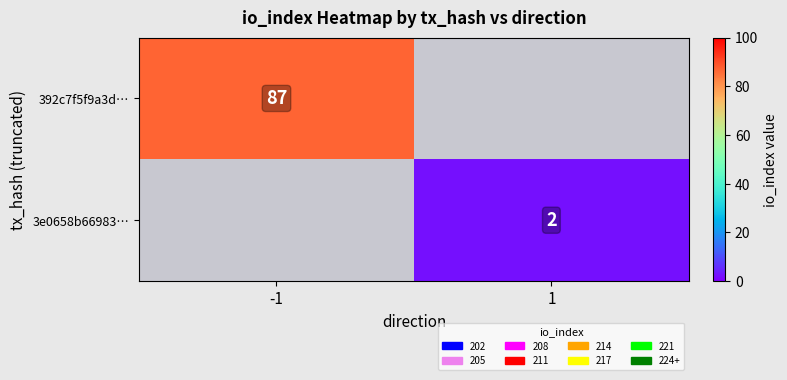

The value of 392c7f5f9a3d… at -1 is 87. True or false?

True